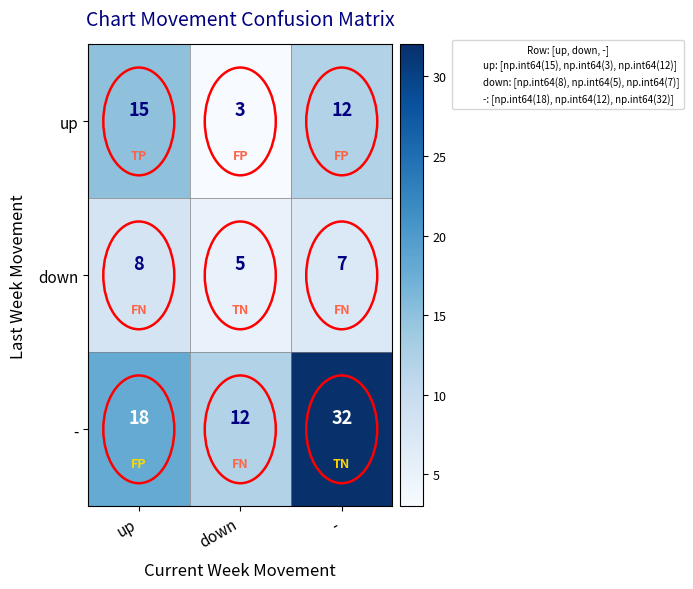

Between - and down, which is larger?

-